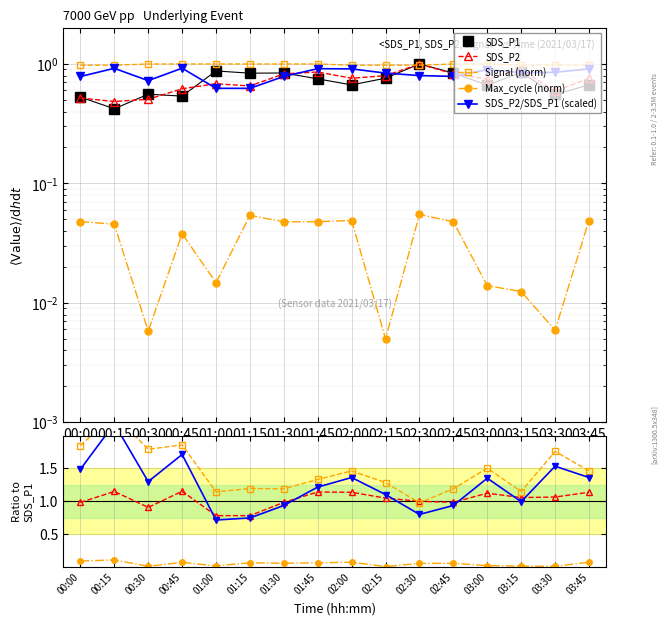

What is the difference between the second highest and second lowest values in the SDS_P2 series?

0.4